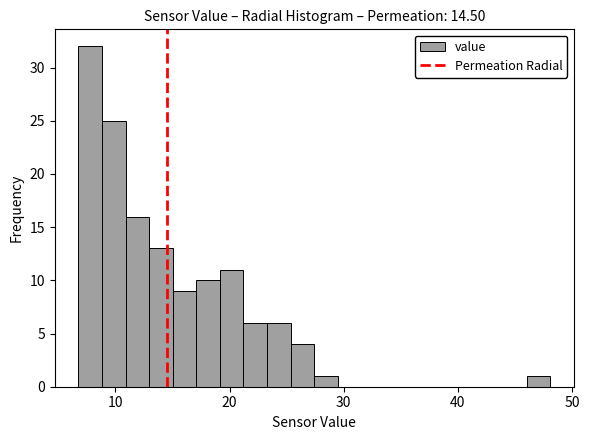

Read against the x-axis, roughly where is the centre of the tallest bar?

8